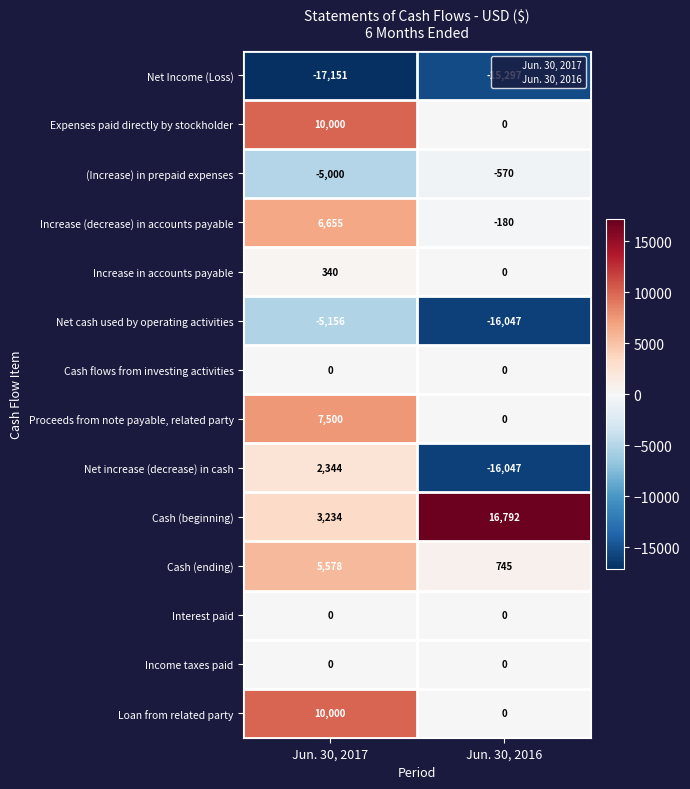

Between Jun. 30, 2017 and Jun. 30, 2016, which series saw the biggest shift?

Net increase (decrease) in cash